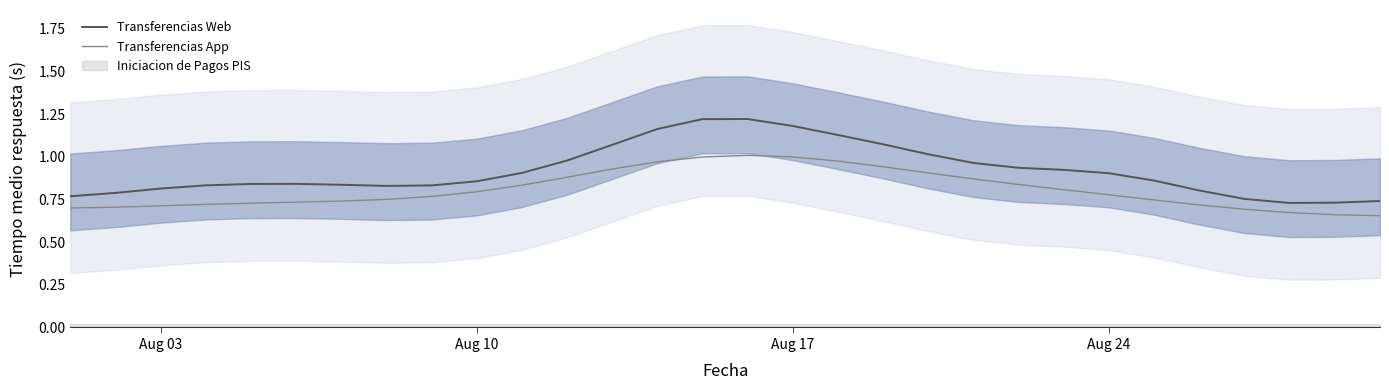

Does the chart display data point markers on the line(s)?

No